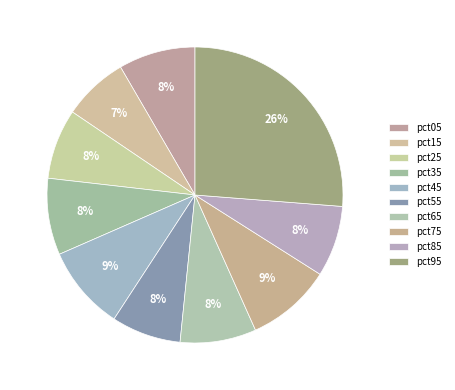

To the nearest percent, what is the difference between the pct35 and pct15 slice percentages?

1%